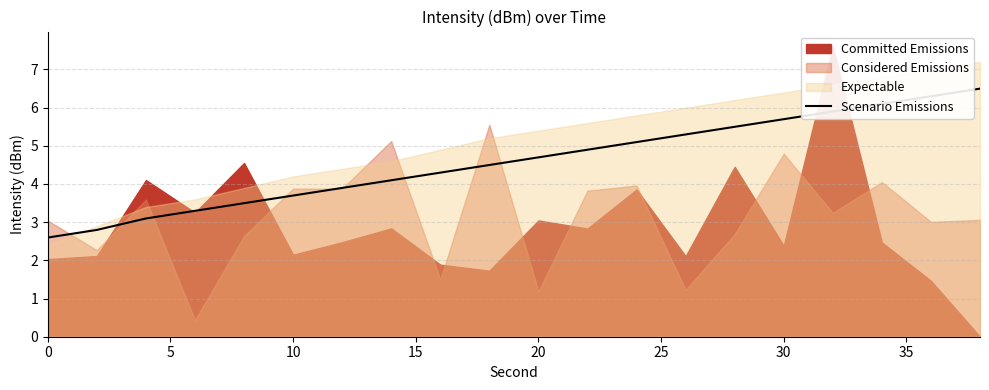

What is the maximum value for Scenario Emissions?

6.5